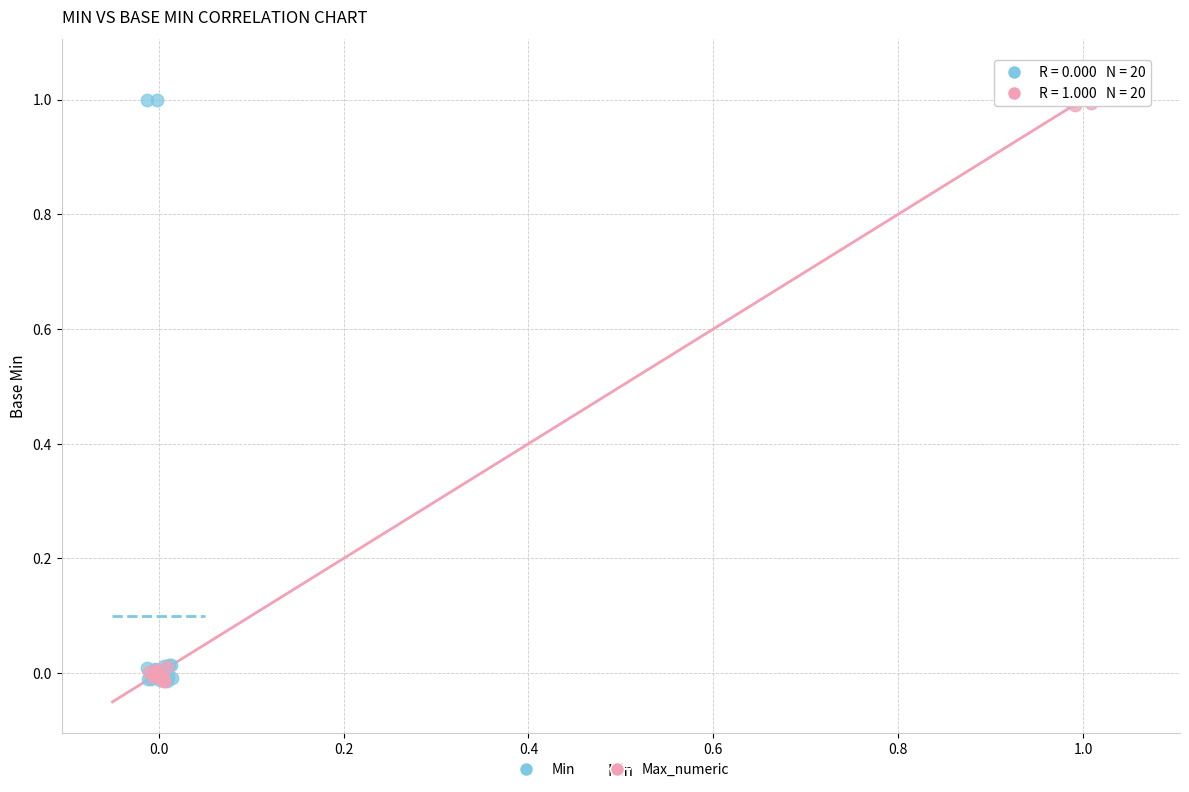

What are all the series names shown in the legend?

Min, Max_numeric